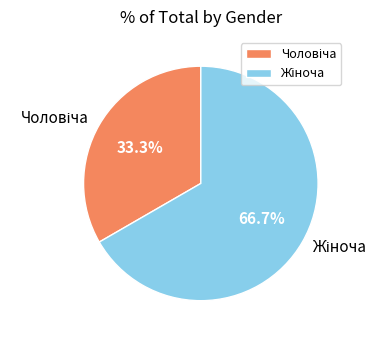

Does any single category account for the majority?

Yes